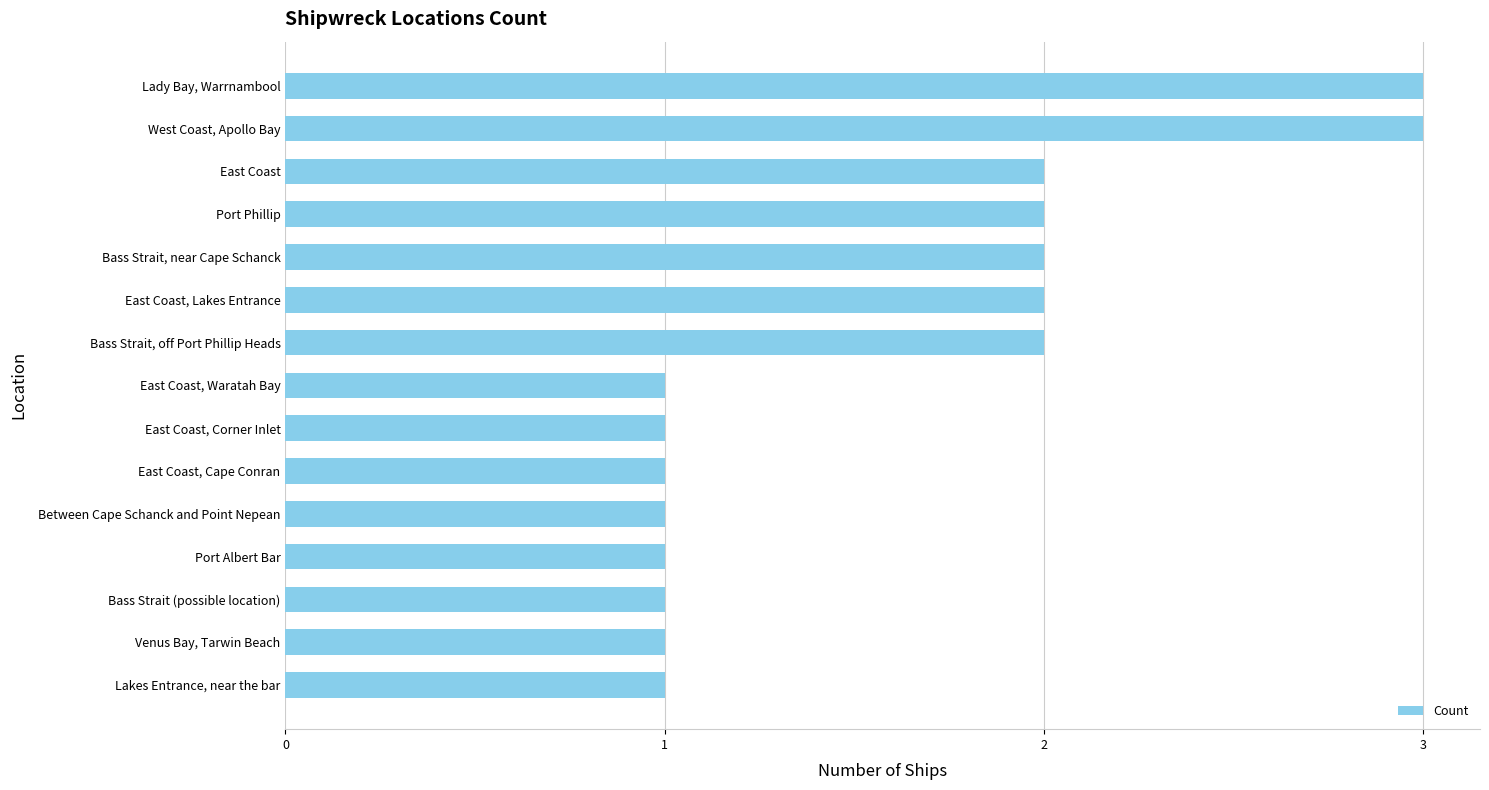

What is the maximum value shown in the chart?

3